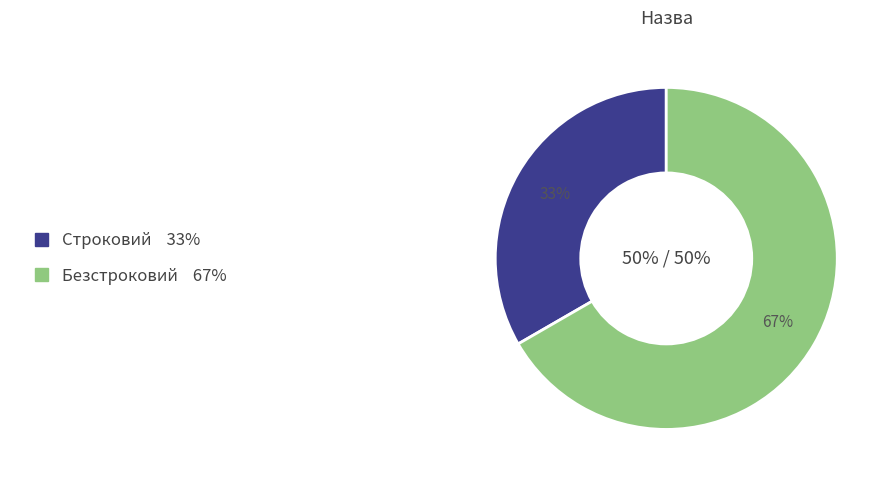

How many slices are in this pie chart?

2